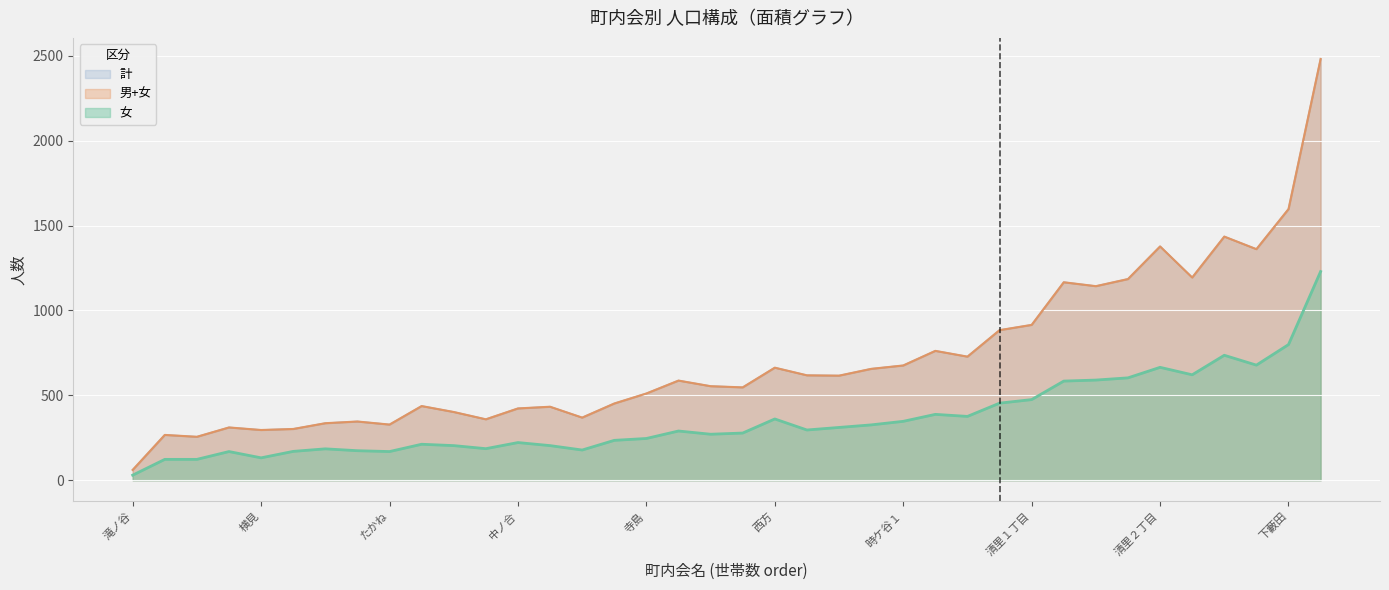

How many data points in 女 are less than 290?

19